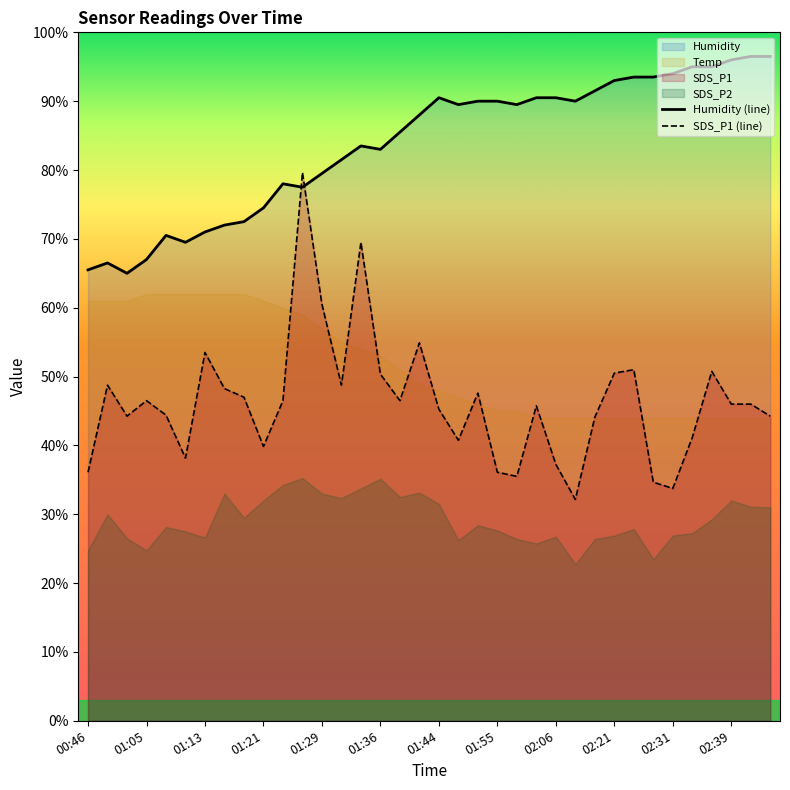

True or false: Humidity (line) has a value of 94.0 at 02:31.

True